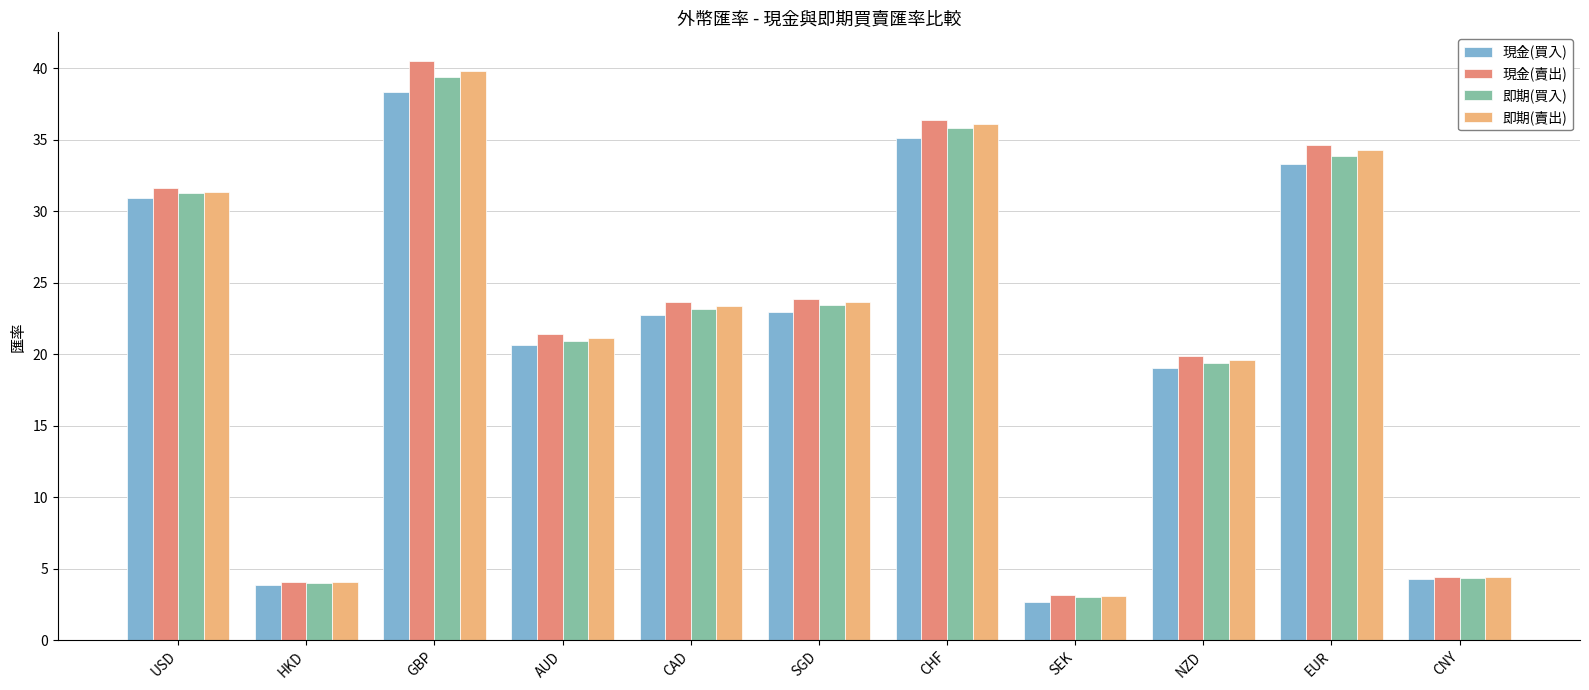

What is the total value across all series at CHF?

143.4